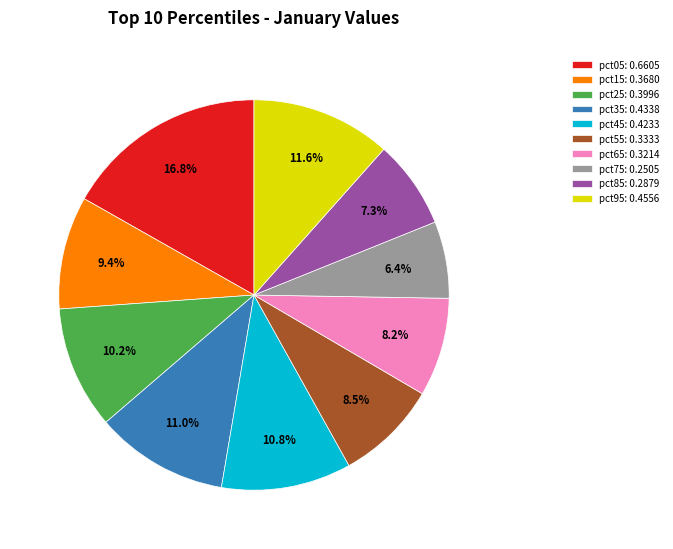

Combined, do pct05 and pct75 account for over 50%?

No